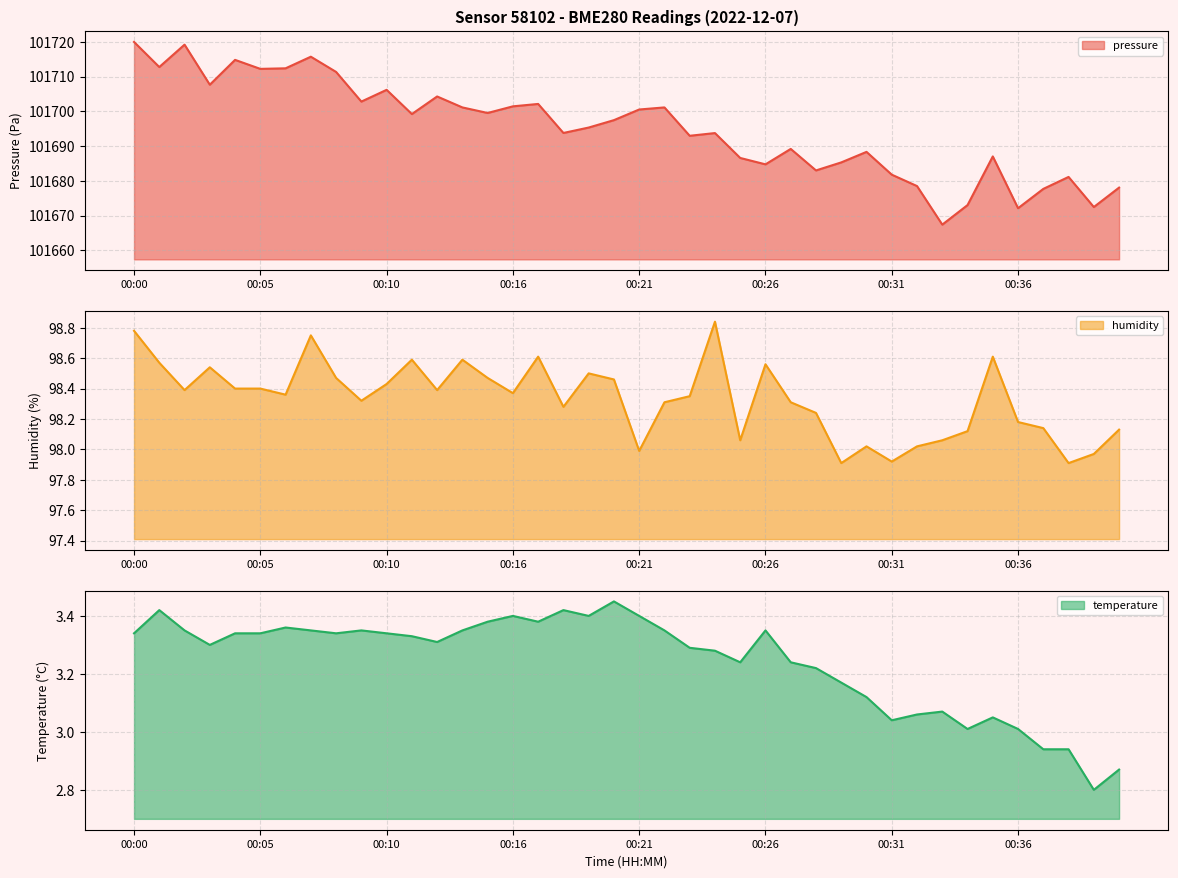

At which category does humidity reach its first local peak?

00:03